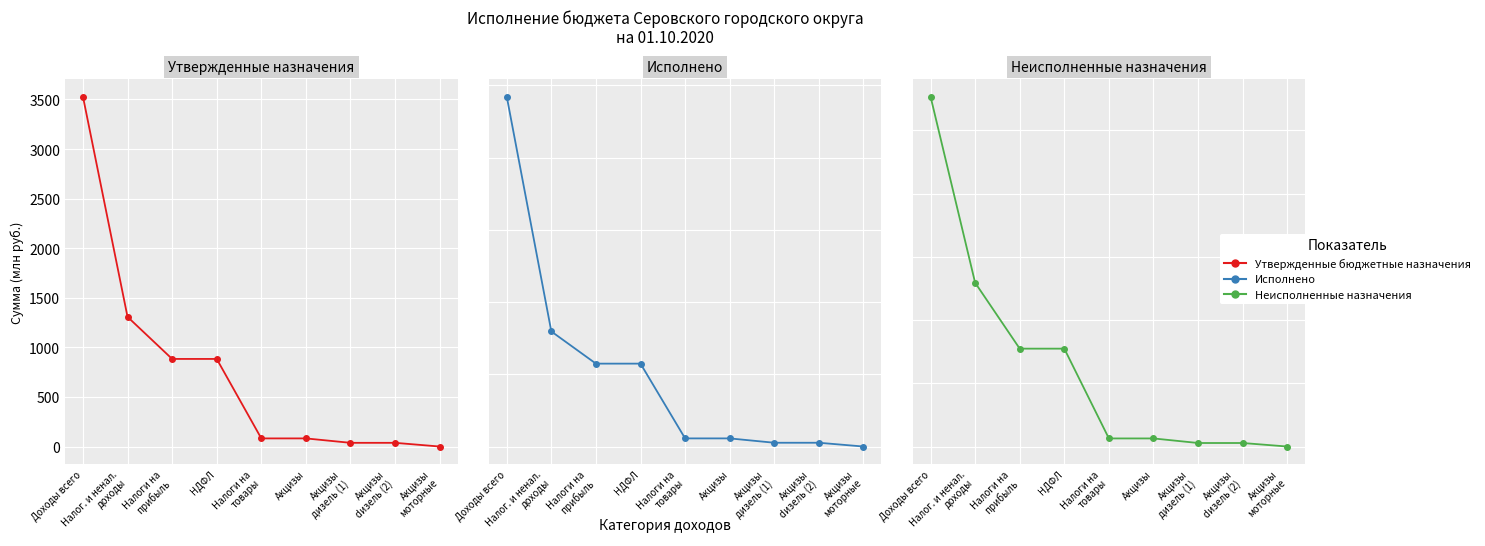

Is it true that Исполнено equals 2422.4 at Доходы всего?

True